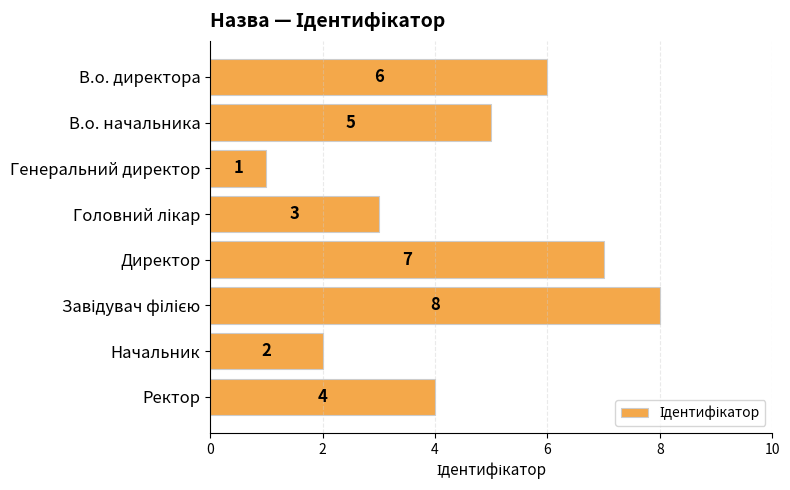

What is the sum of all values?

36